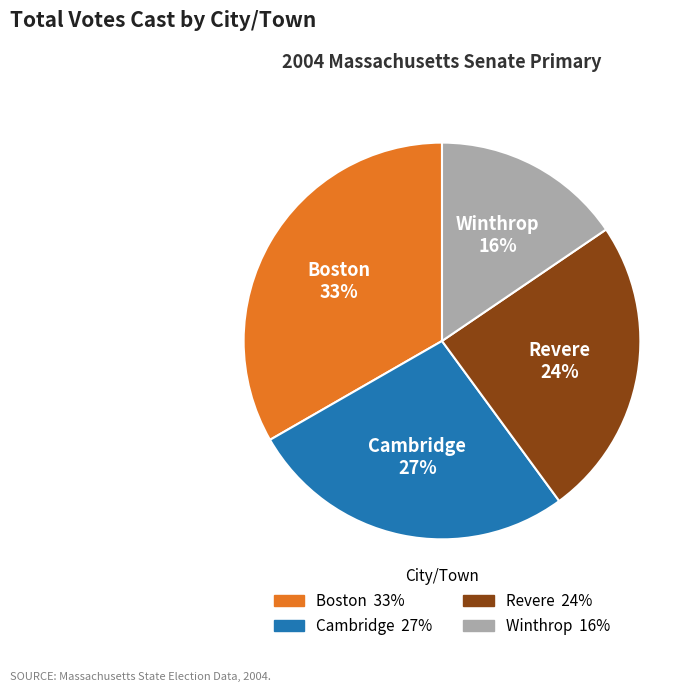

Is there a majority slice in this chart?

No